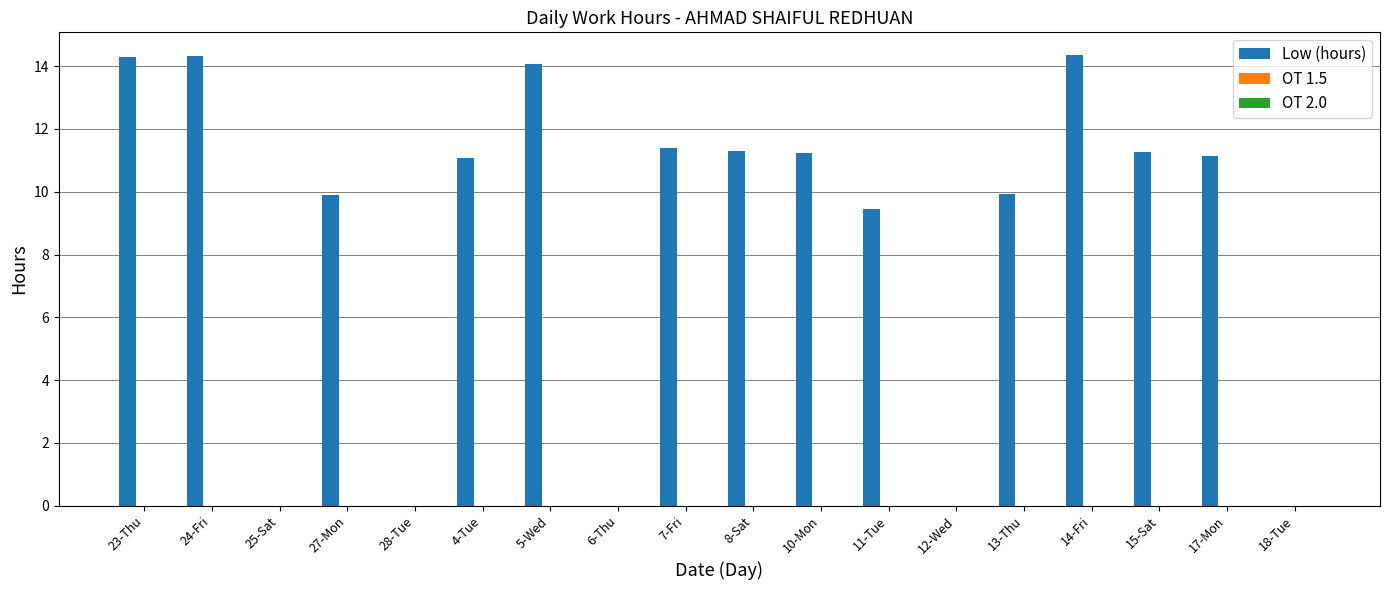

What is the maximum value shown in the chart?

14.4